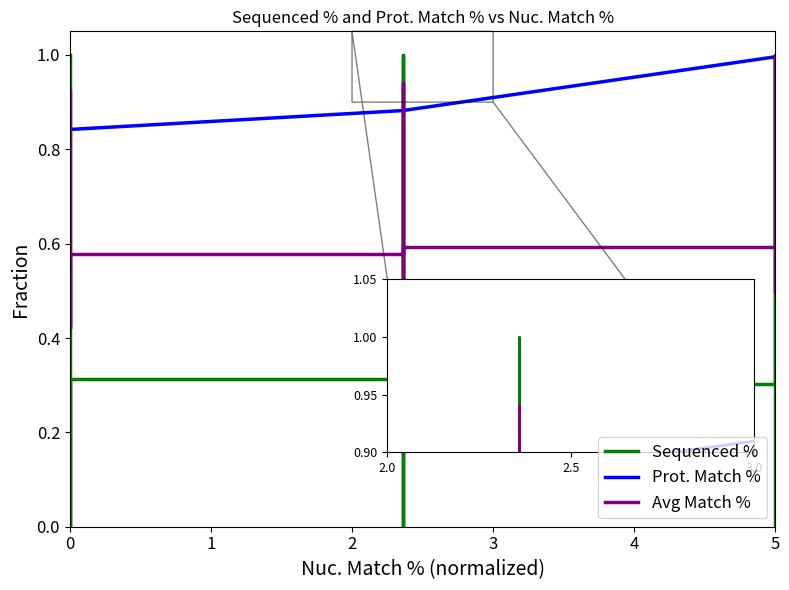

What is the average value of the Prot. Match % series?

0.9